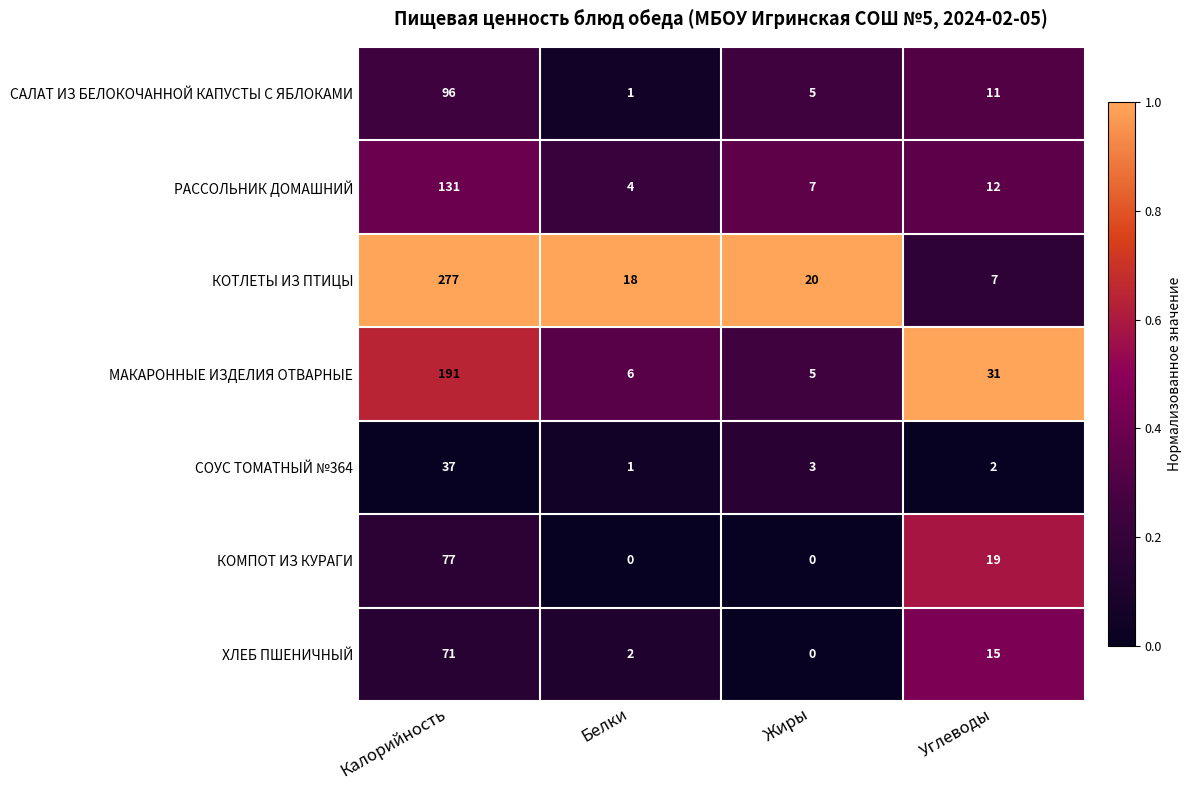

What is the spread (max minus min) of values at Белки?

18